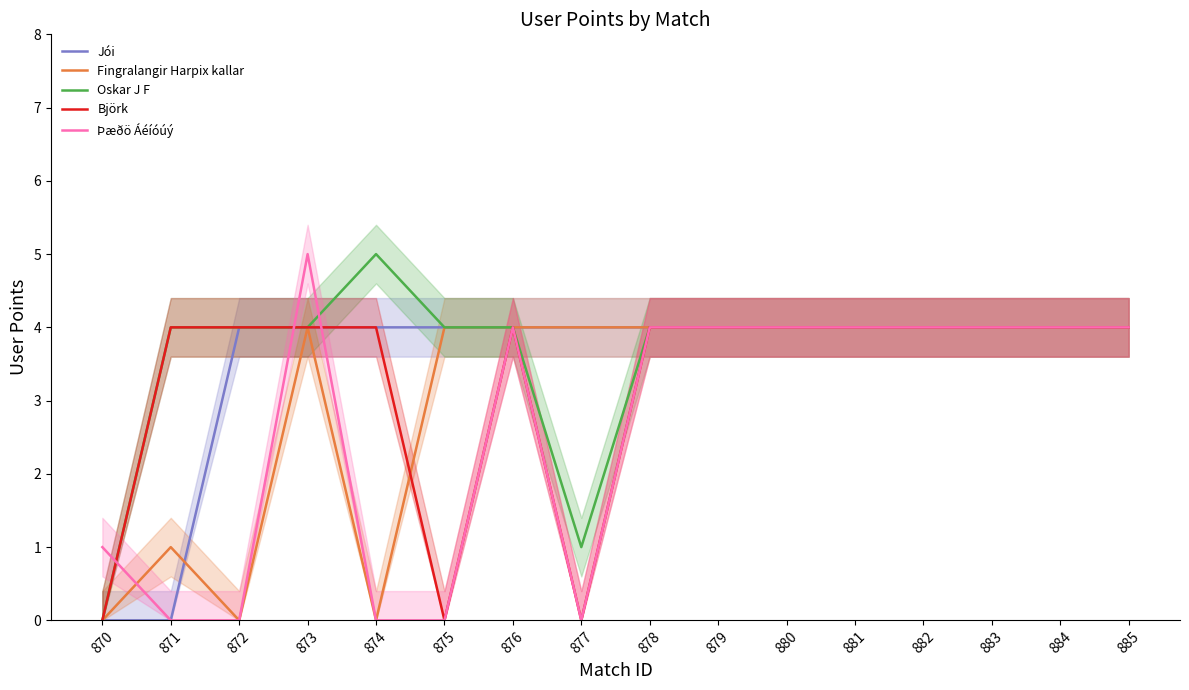

How many categories are shown in the chart?

16